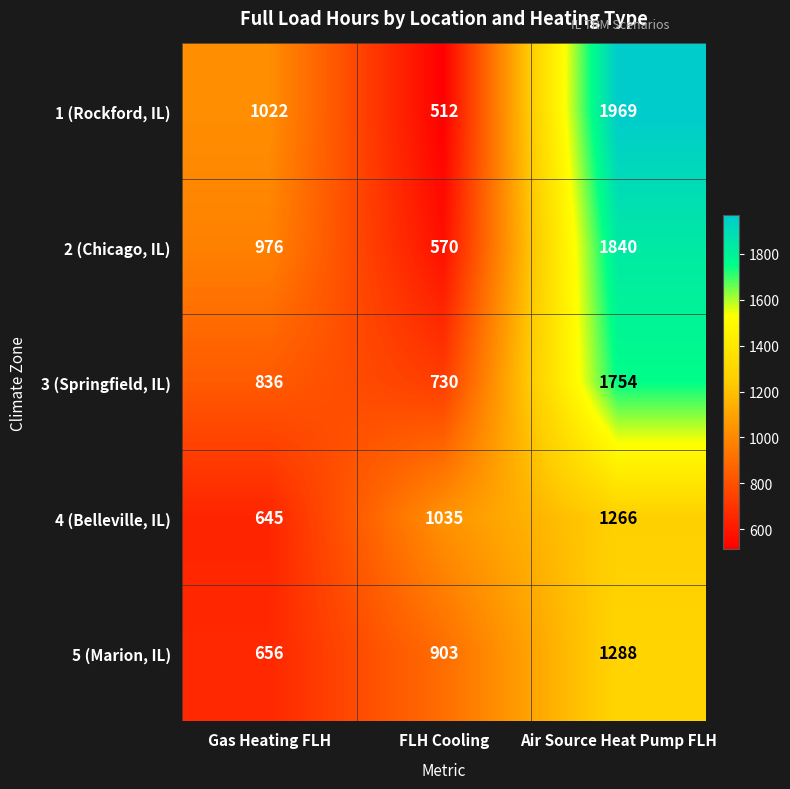

At which category is the sum across all series the highest?

Air Source Heat Pump FLH